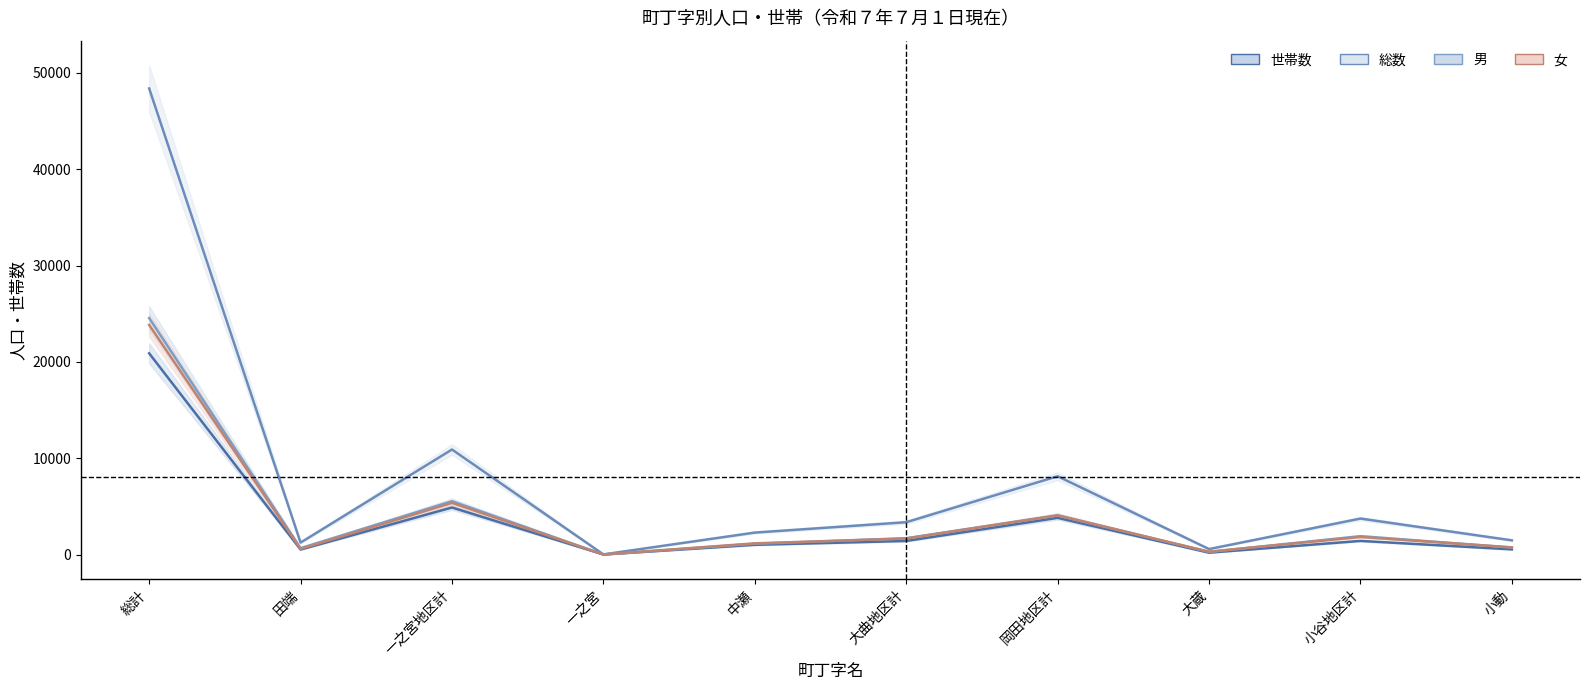

At which category does the chart reach its minimum across all series?

一之宮